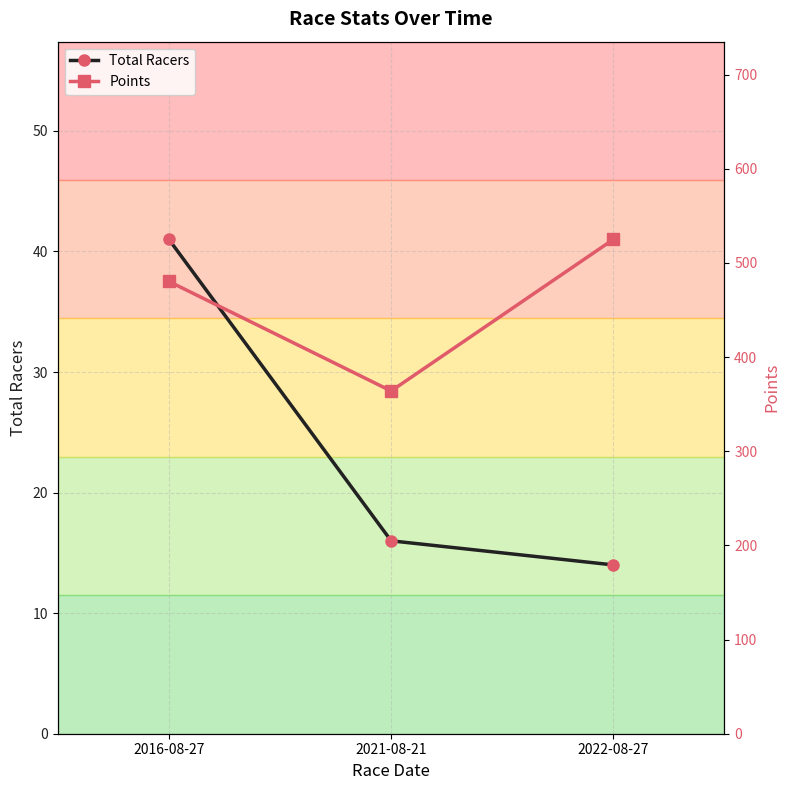

Rank the series by their maximum value, from lowest to highest.

Total Racers, Points